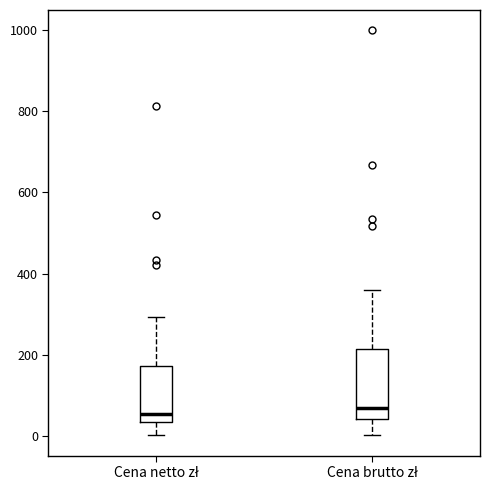

Where is the upper edge of the box for Cena brutto zł on the y-axis? The values are not printed on the chart, so give them approximately, as read against the axis.

220